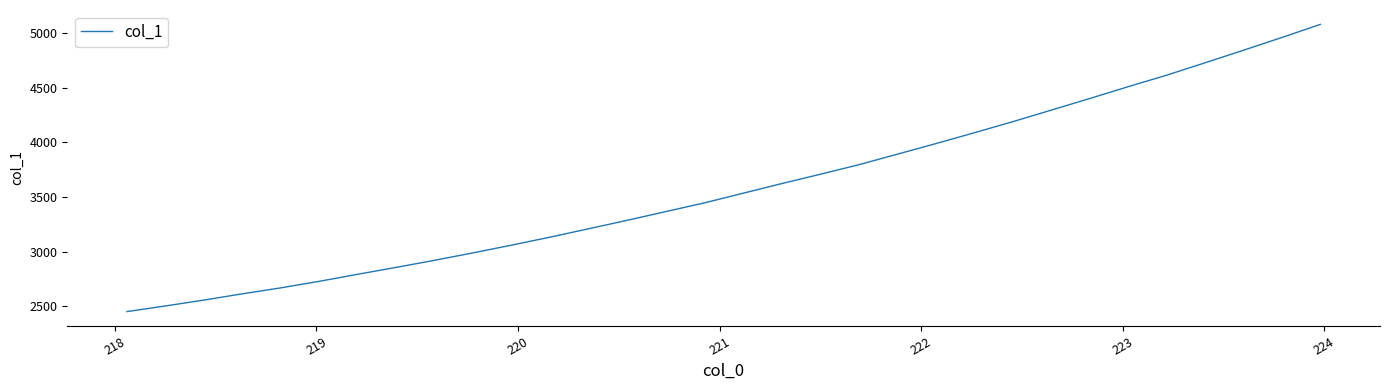

What is the average value?

3588.6